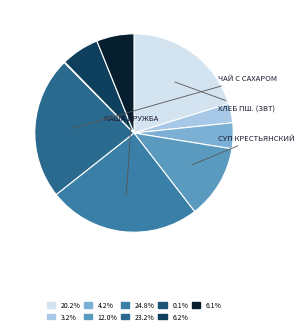

Count the number of slices in the pie.

9